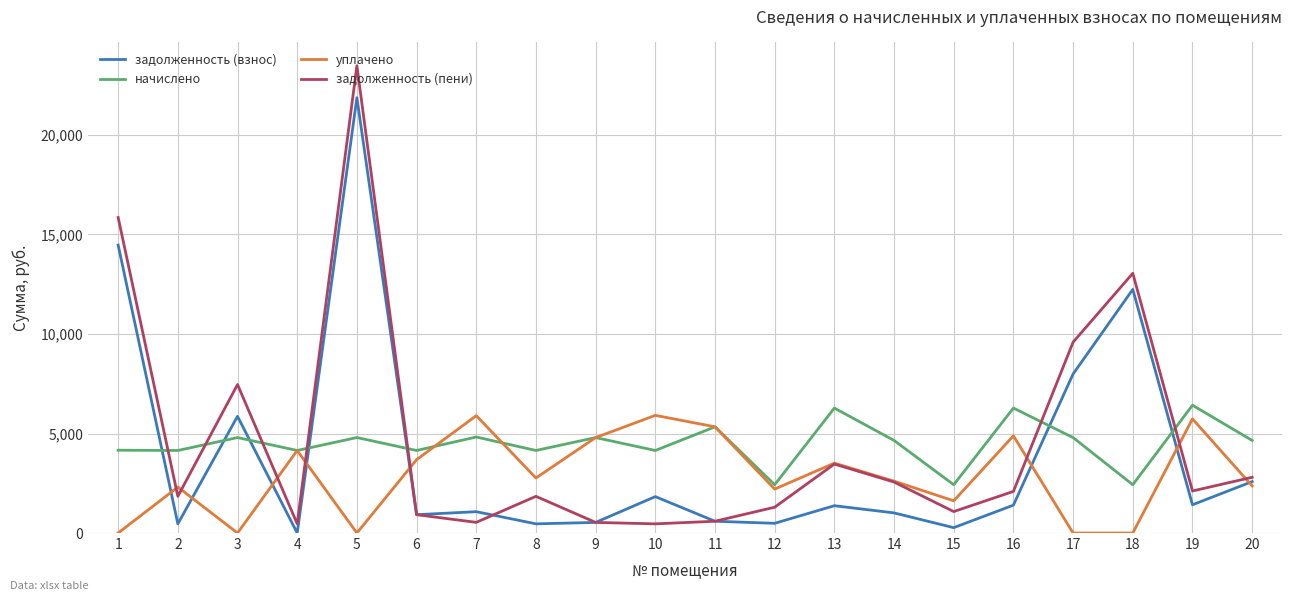

What is the average value of the уплачено series?

2888.8